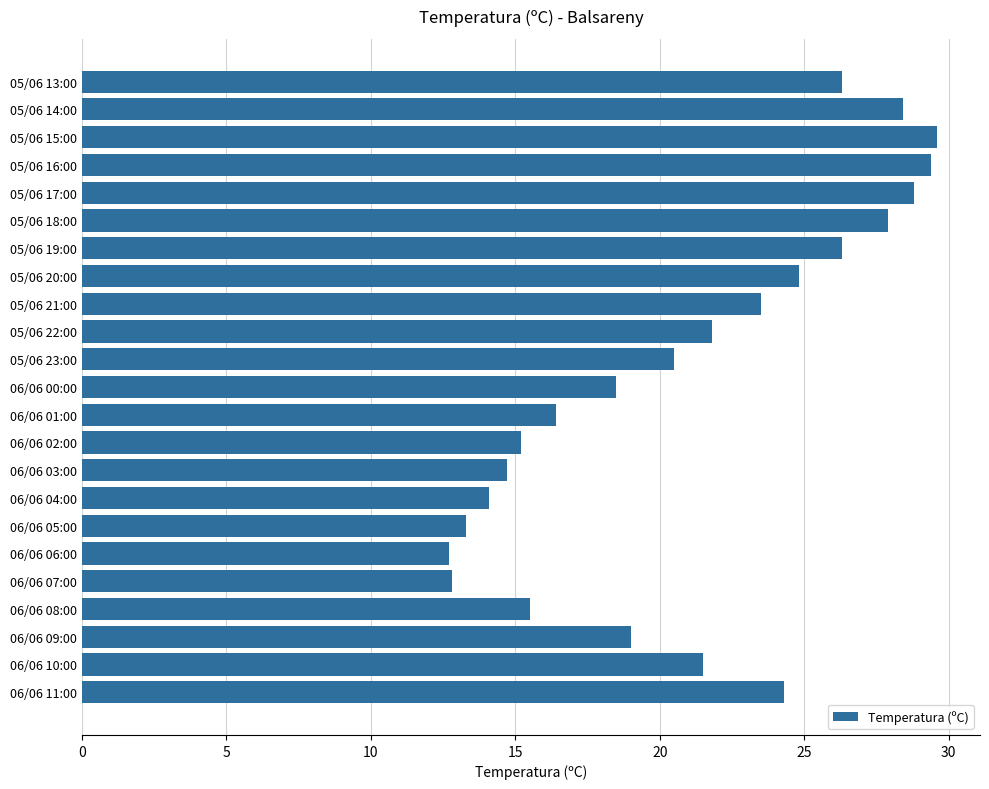

How many categories are shown in the chart?

23